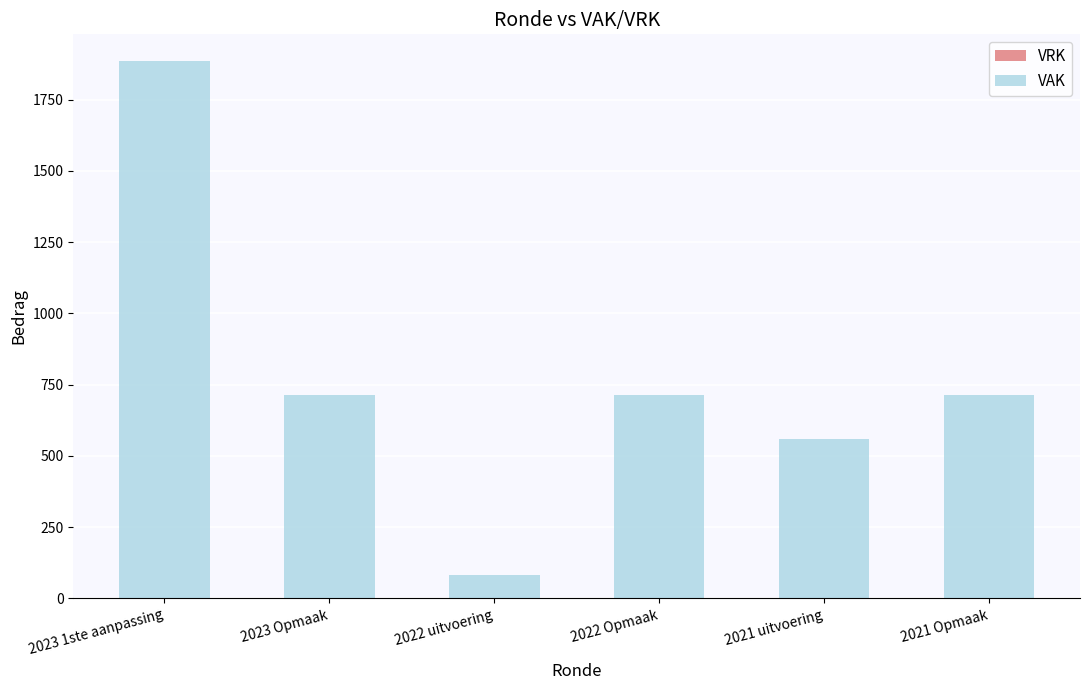

The value at 2023 Opmaak is 937. True or false?

False